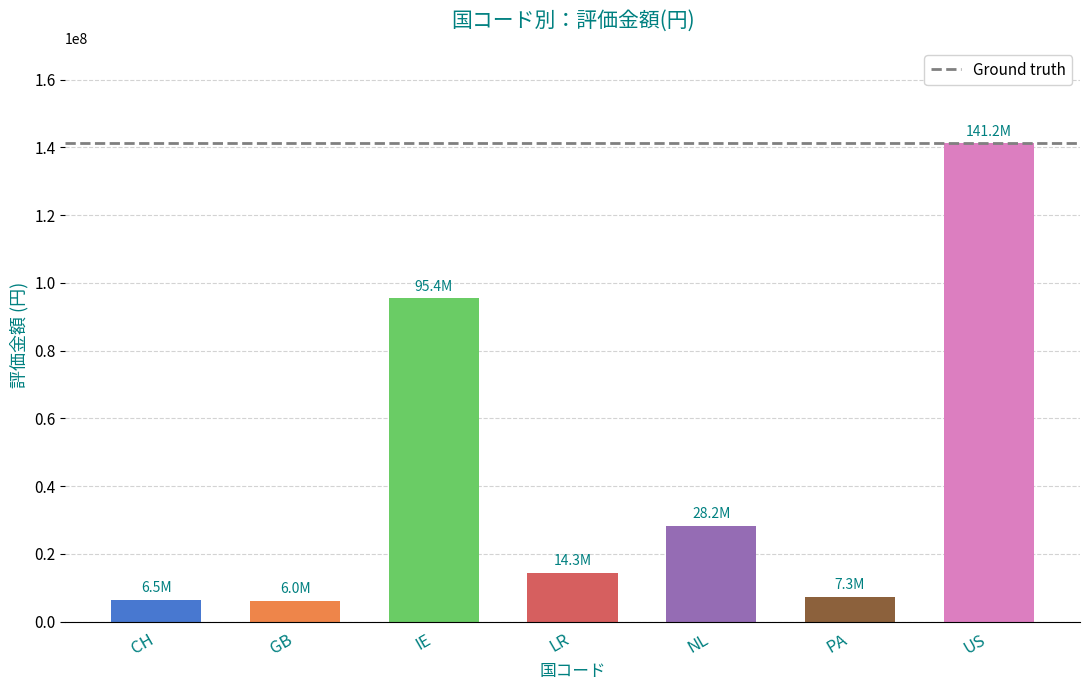

List the labels in order of value, smallest first.

GB, CH, PA, LR, NL, IE, US